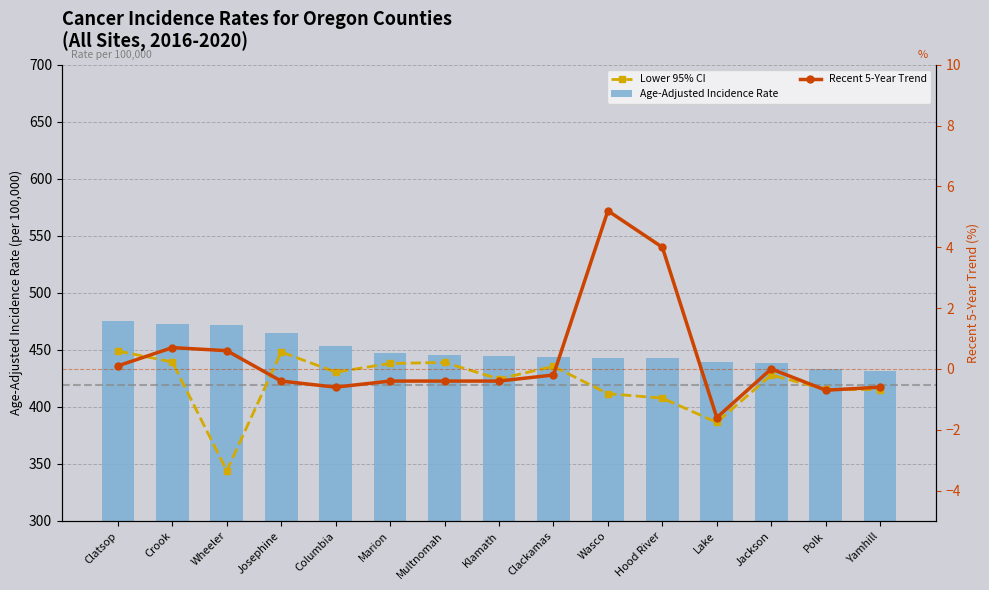

What is the difference between the maximum and minimum values in the Lower 95% CI series?

105.0